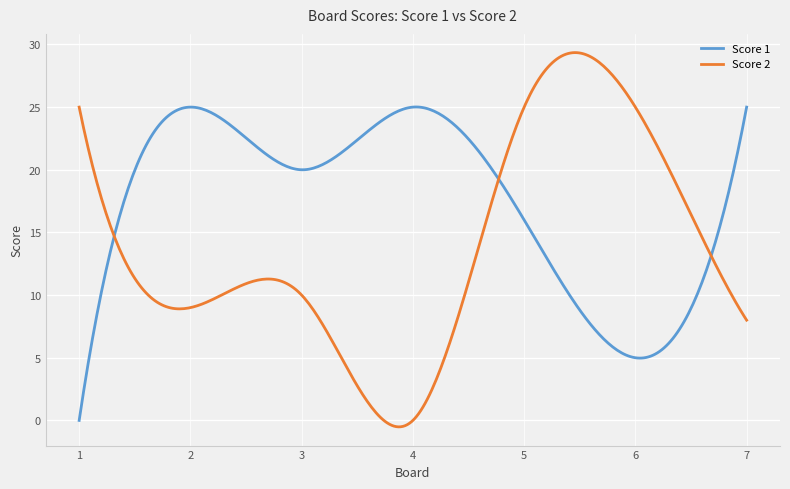

After their last crossing, which series has the higher values: Score 2 or Score 1?

Score 1